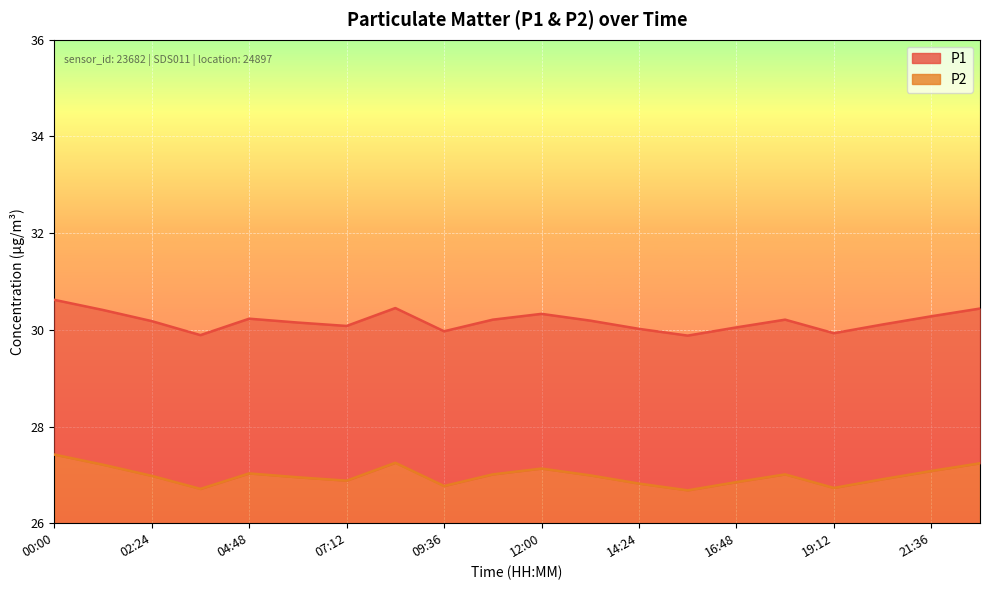

How many lines are shown in the chart?

2